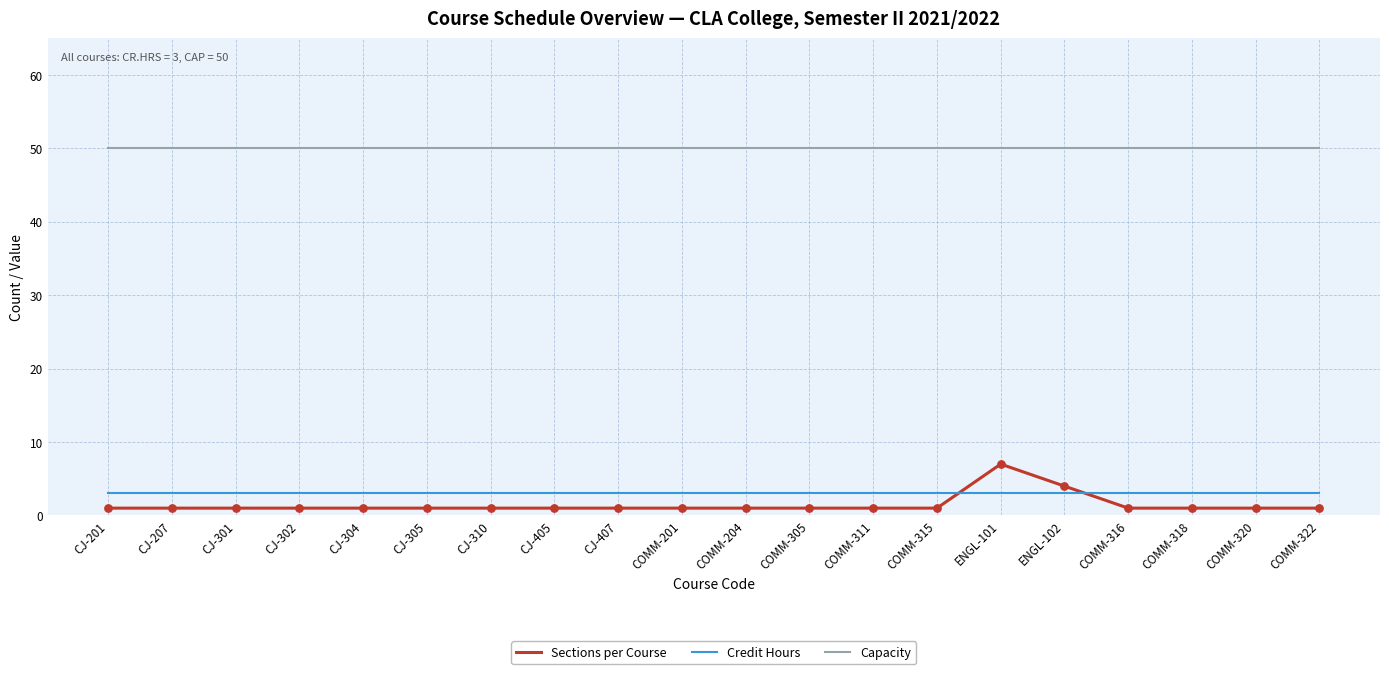

At how many categories does at least one series exceed 43?

20